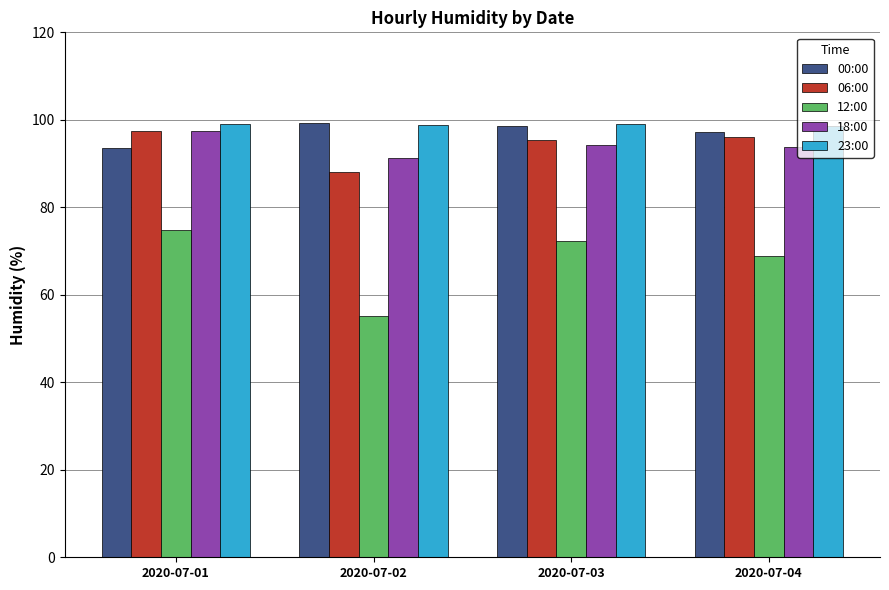

What is the sum of all 18:00 values?

376.6